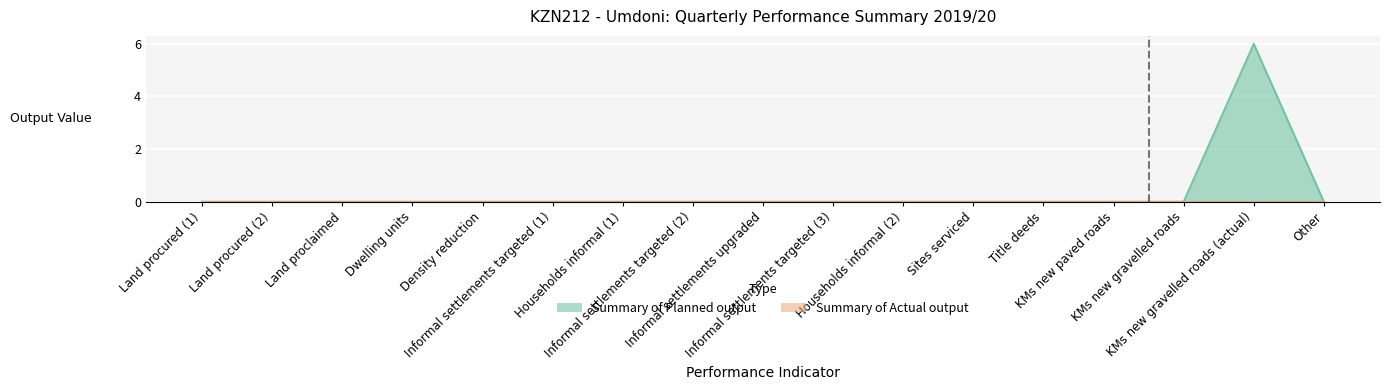

Reading right to left, what are all the values shown in this chart?

0	6	0	0	0	0	0	0	0	0	0	0	0	0	0	0	0